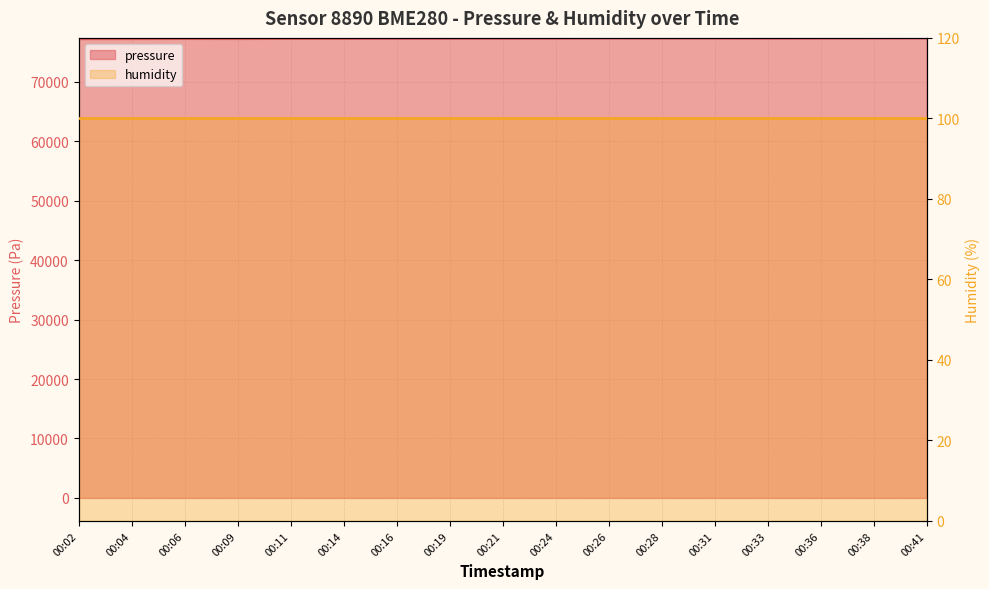

How many points are lower than both their immediate neighbors (excluding endpoints)?

2